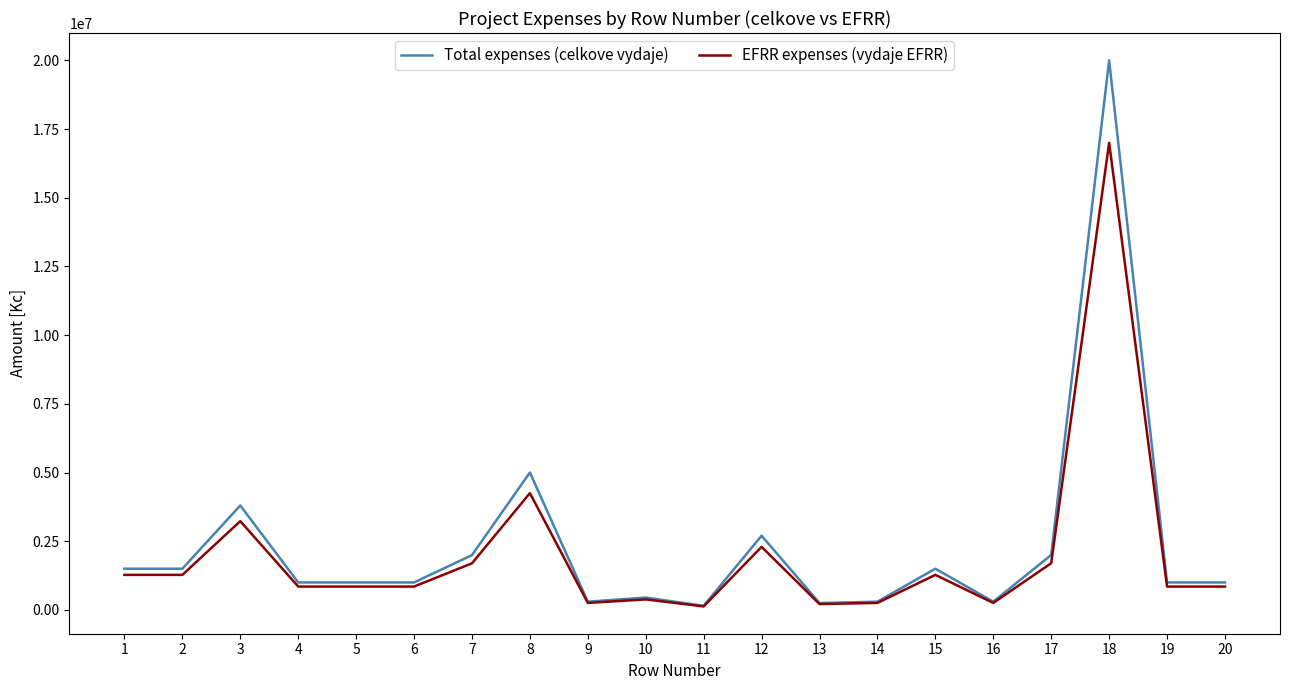

List the series in order of their peak value, highest first.

Total expenses (celkove vydaje), EFRR expenses (vydaje EFRR)